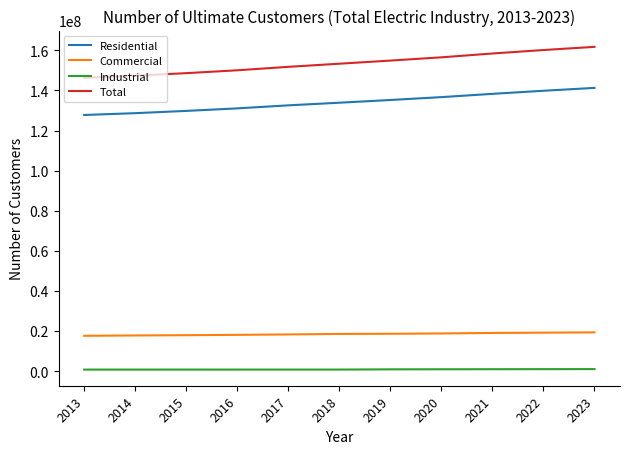

At 2014, list the series in order from largest to smallest.

Total, Residential, Commercial, Industrial